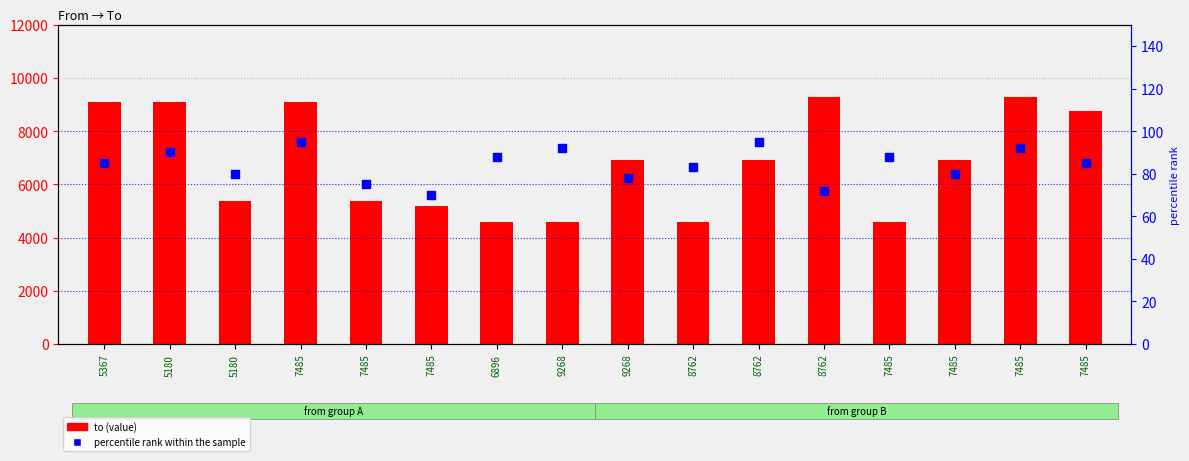

Which series has the largest total across all categories?

to